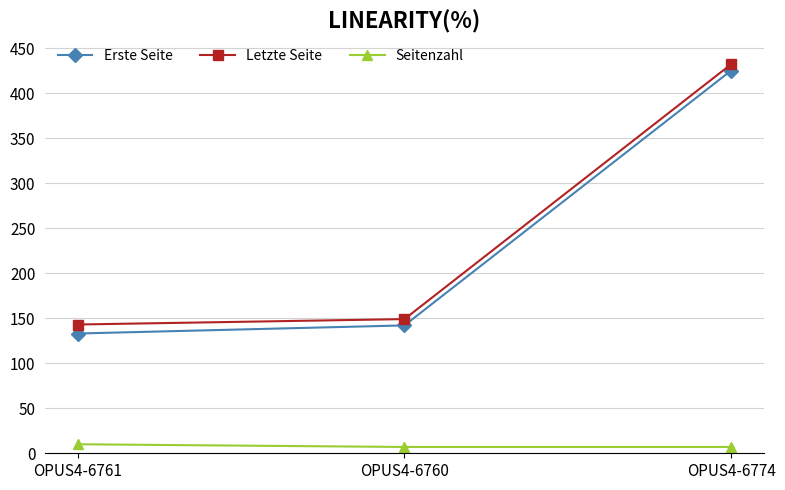

What is the total value across all series at OPUS4-6761?

286